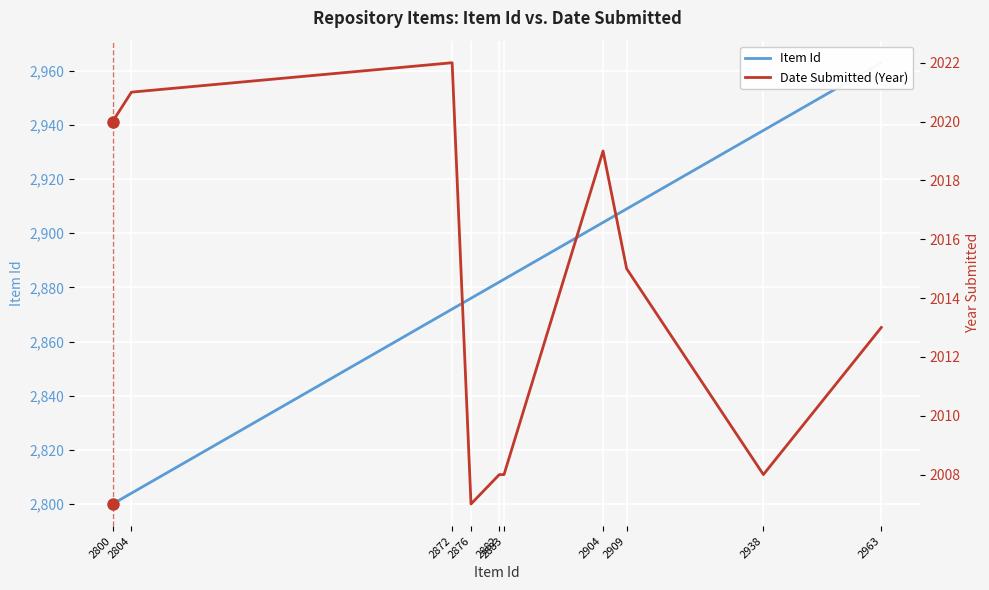

Which series changed the most between 2909 and 2882?

Item Id